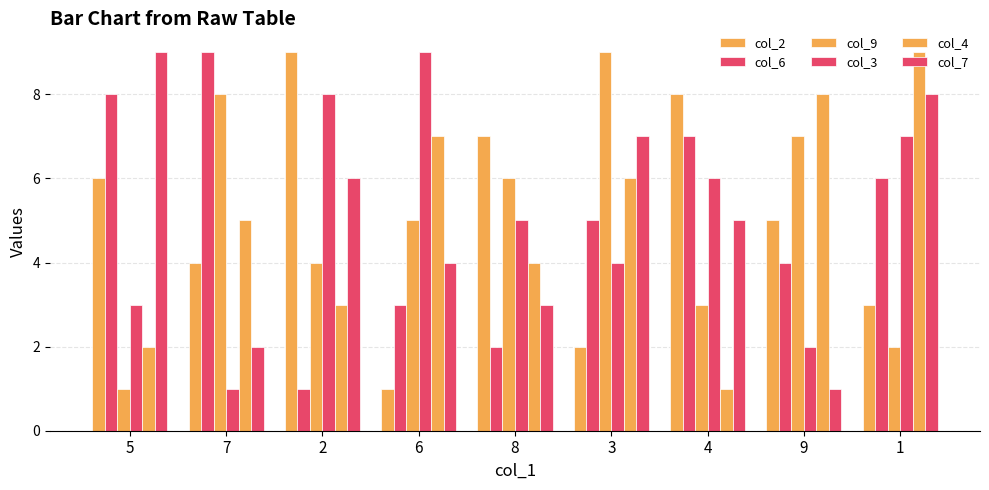

How many groups of bars are there?

9